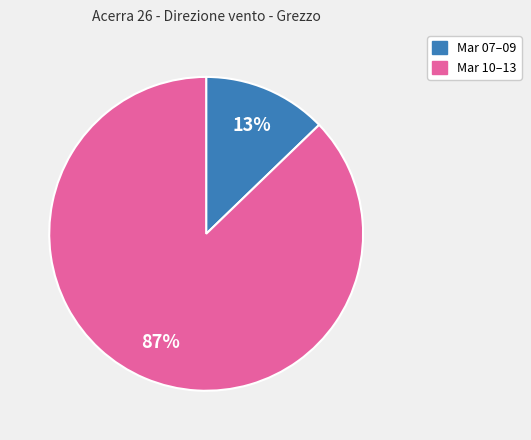

Is there any slice that represents more than half of the pie?

Yes